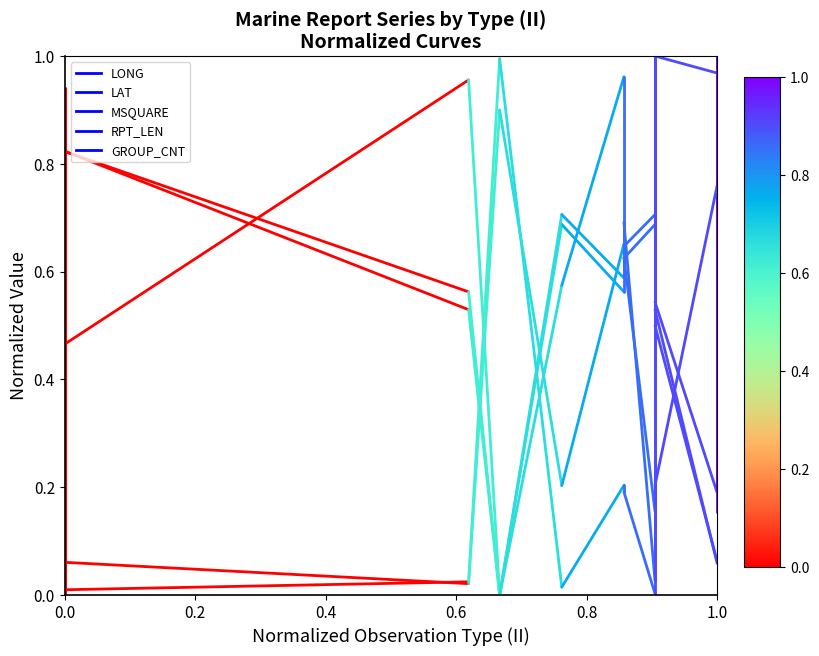

What is the total value across all series at 0.0?

2.1